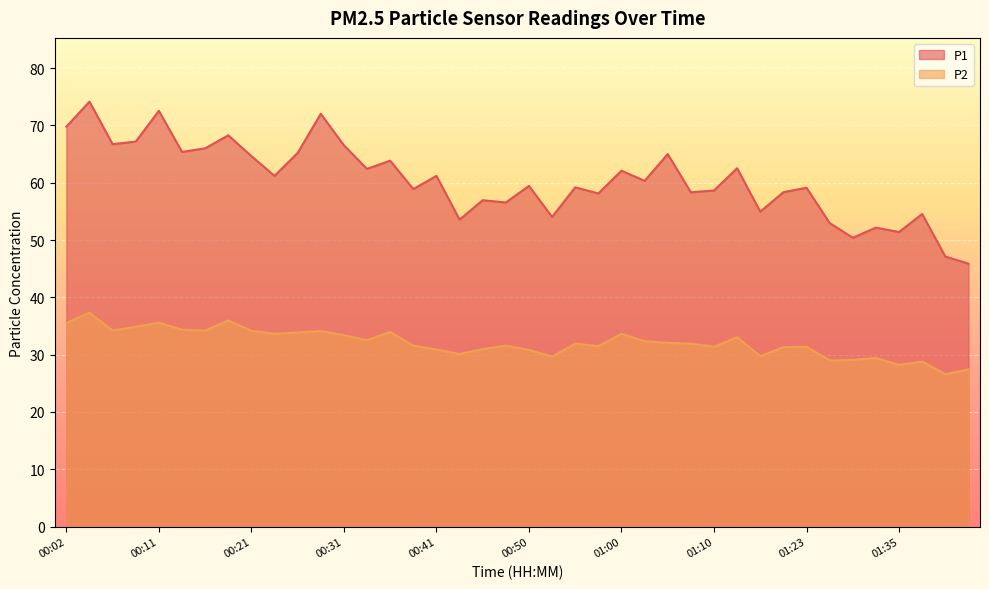

What is the difference between the maximum and second lowest values in the P1 series?

27.0